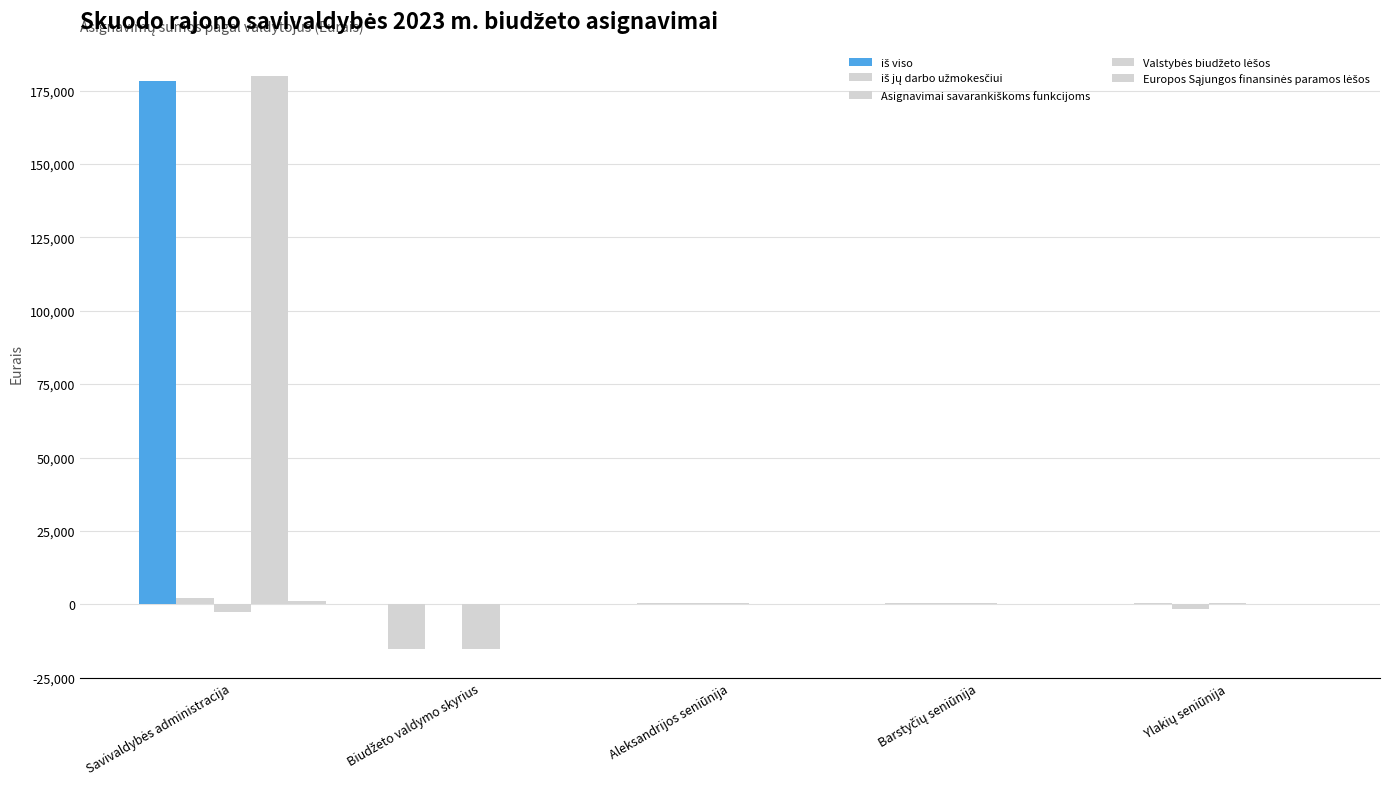

How many groups of bars are there?

5